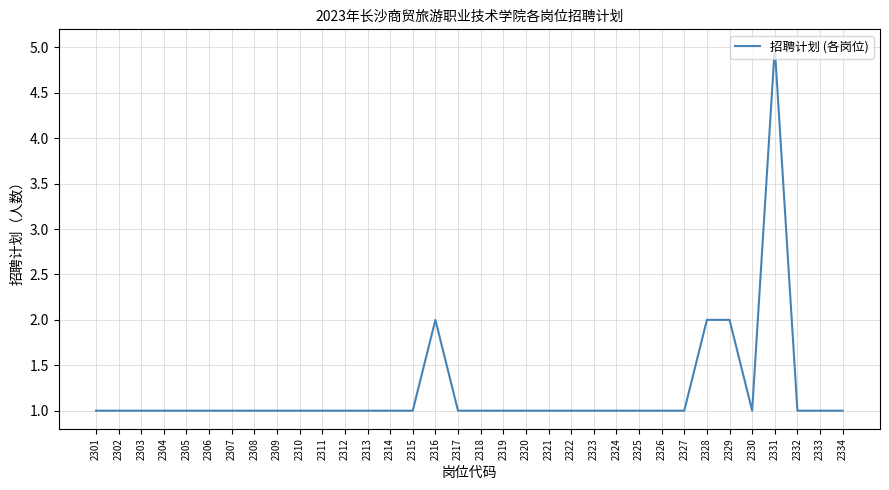

True or false: the data has more than 0 interior local peaks.

True